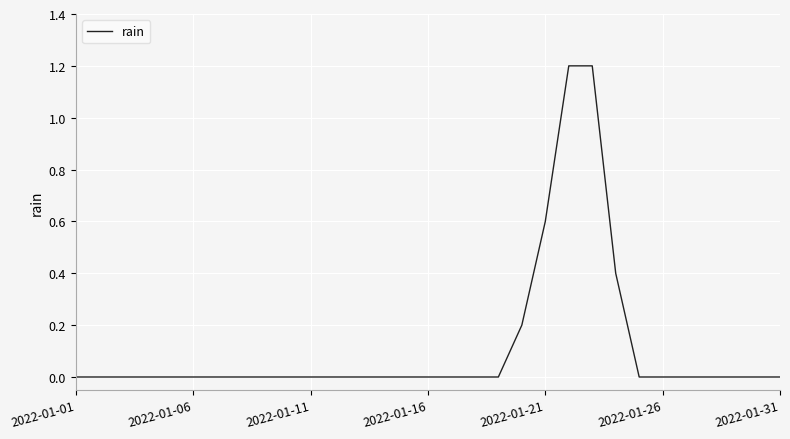

How many lines are shown in the chart?

1